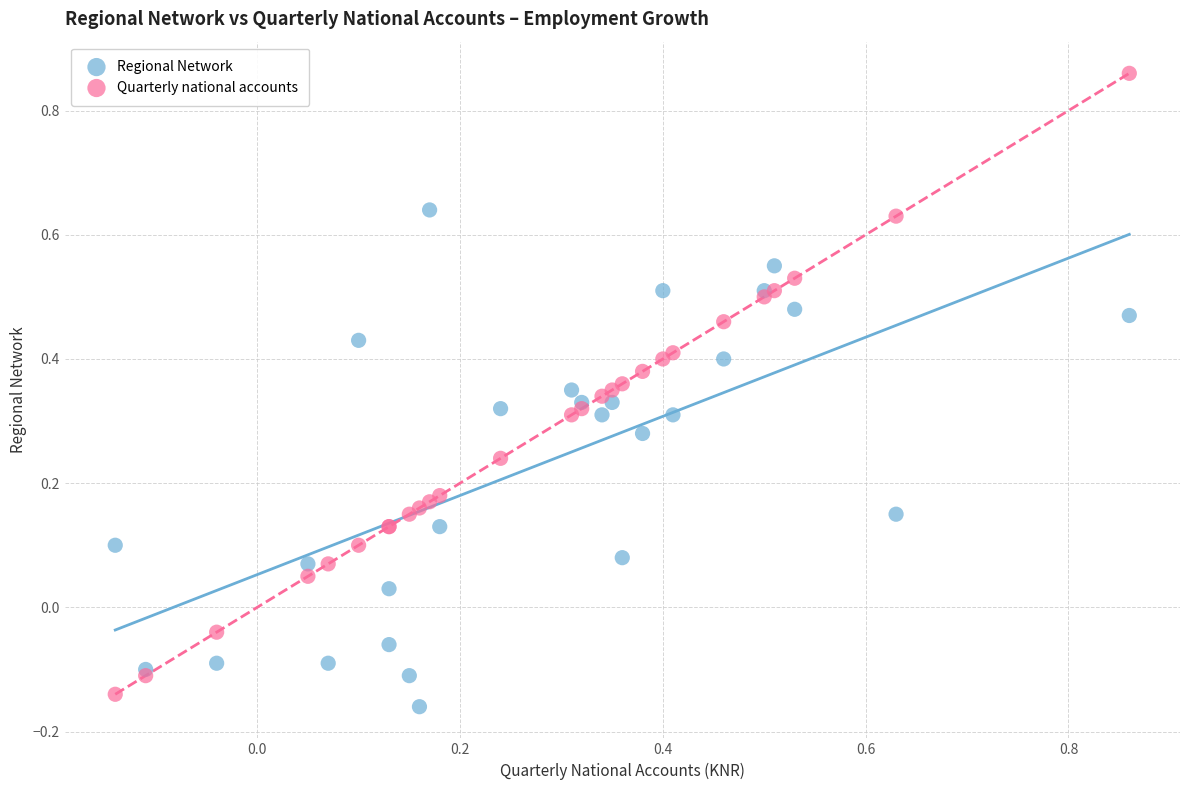

Which series contains the highest Y value?

Quarterly national accounts